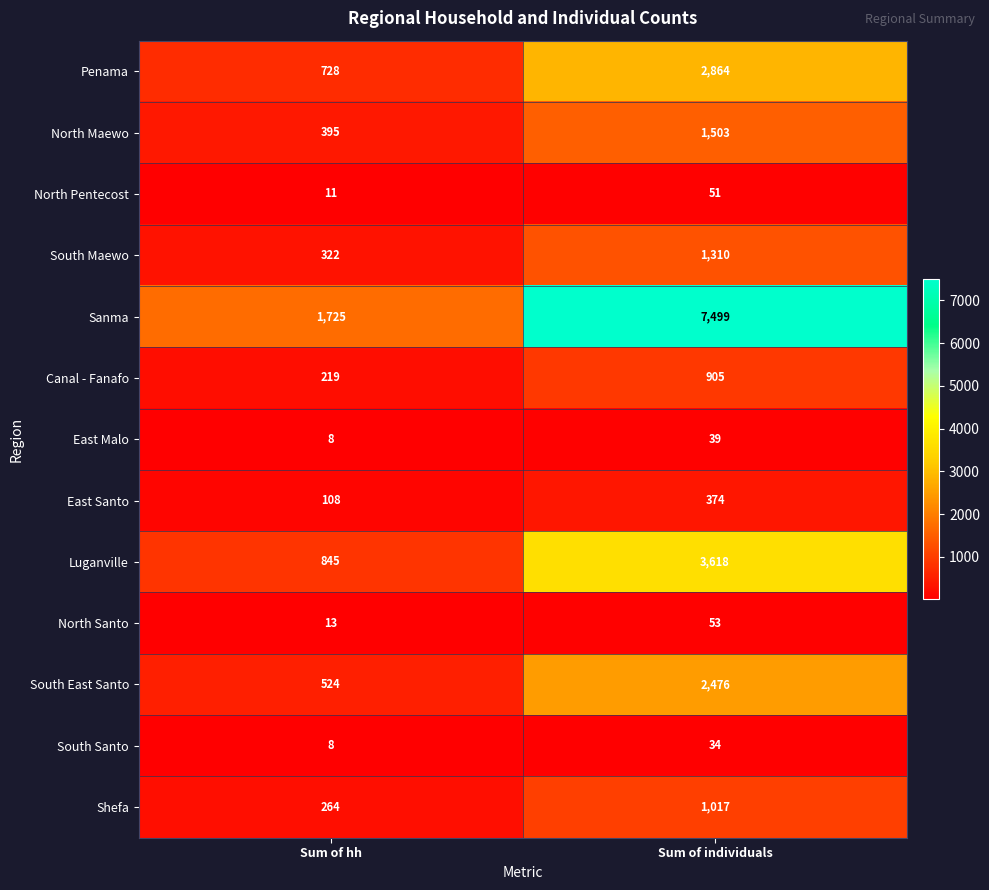

How many categories are shown in the chart?

2